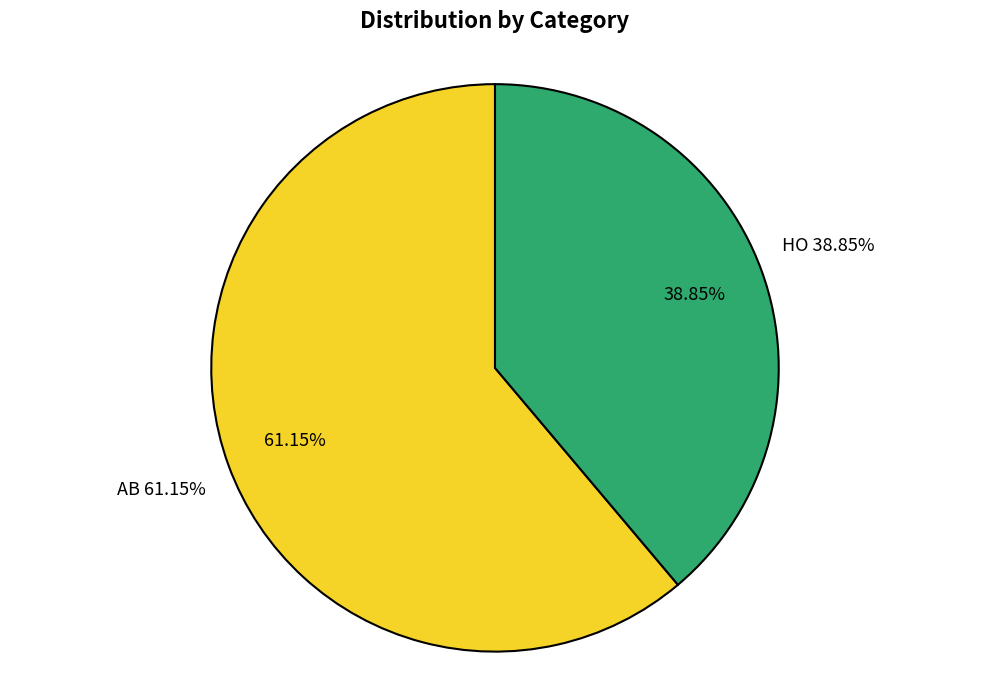

To the nearest percent, what is the difference between the HO and AB slice percentages?

22%